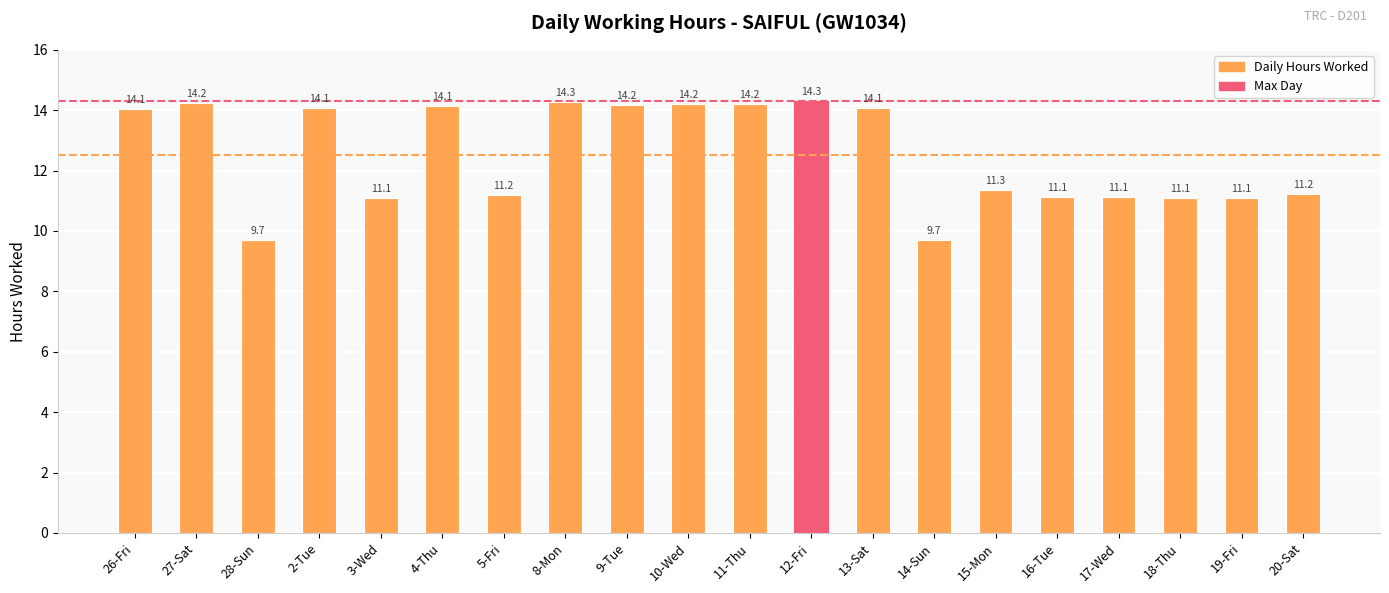

True or false: the data shows 11.2 at 5-Fri.

True